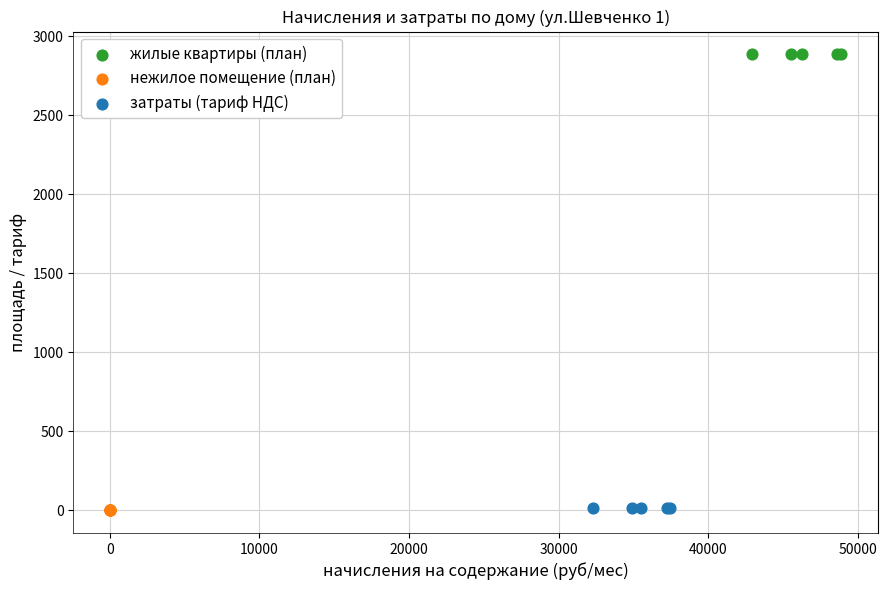

What are all the series names shown in the legend?

жилые квартиры (план), нежилое помещение (план), затраты (тариф НДС)